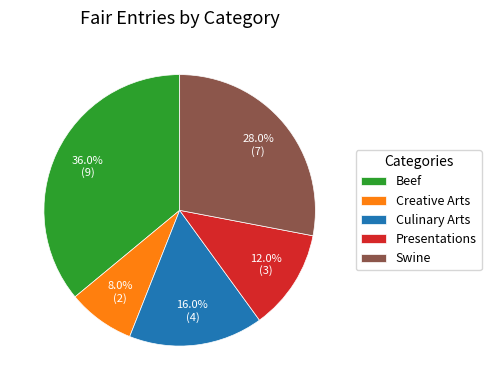

To the nearest percent, what portion does Culinary Arts represent?

16%